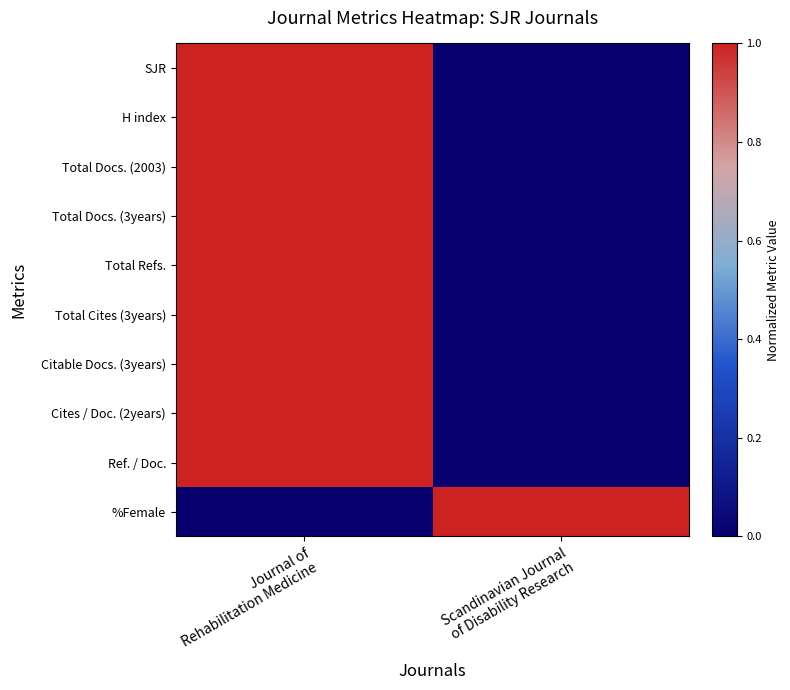

What is the total value across all series at Scandinavian Journal
of Disability Research?

1